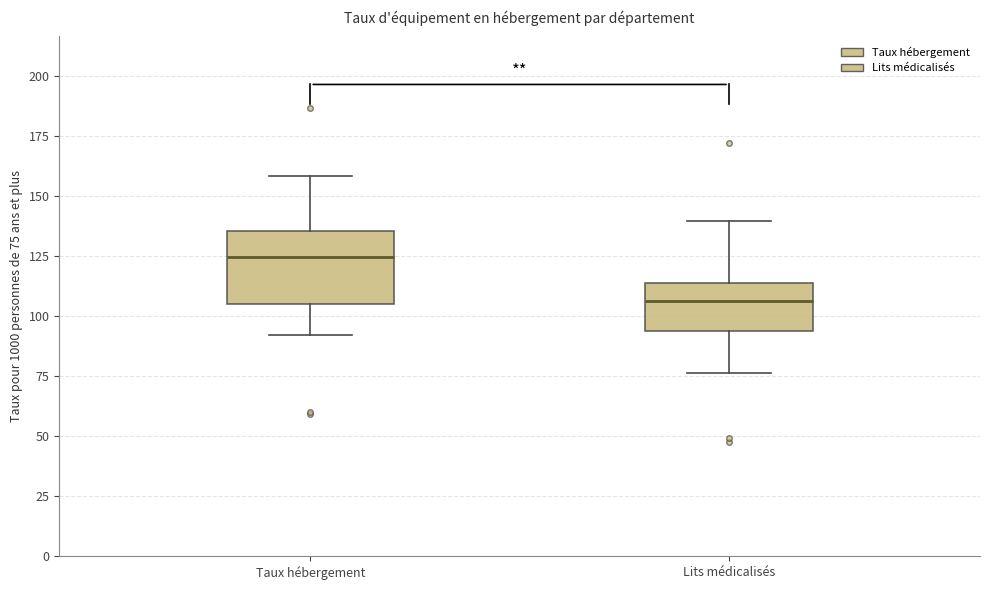

Reading left to right, transcribe this box plot: for each box, give where its median line is, the range the box spans, and where its two whiskers end, as read against the y-axis. The values are not printed on the chart, so give them approximately, as read against the axis.

Taux hébergement: median 125, box 105 to 135, whiskers 90 to 160
Lits médicalisés: median 105, box 95 to 115, whiskers 75 to 140